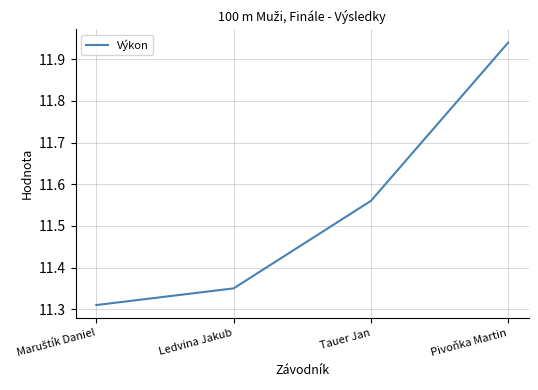

The value at Tauer Jan is 16.6. True or false?

False